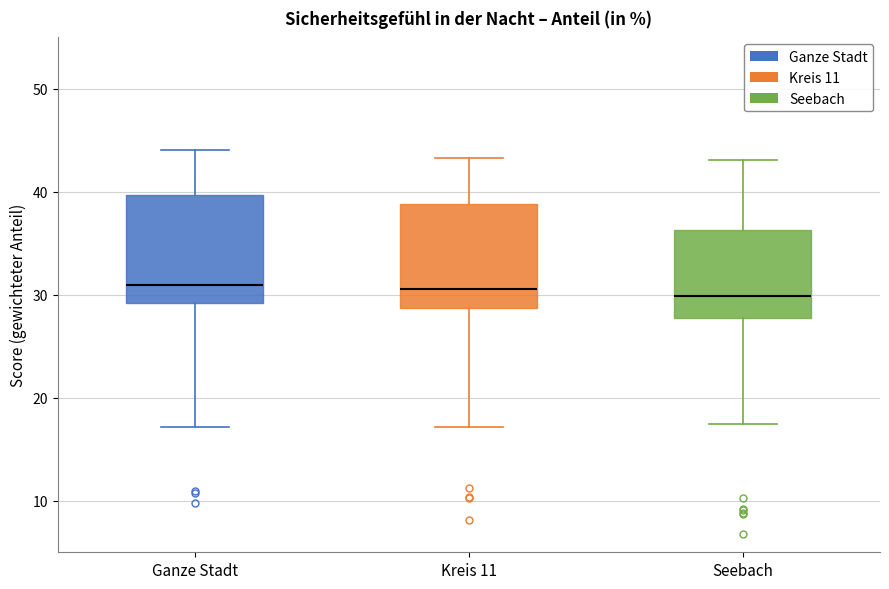

Reading left to right, transcribe this box plot: for each box, give where its median line is, the range the box spans, and where its two whiskers end, as read against the y-axis. The values are not printed on the chart, so give them approximately, as read against the axis.

Ganze Stadt: median 31, box 29 to 40, whiskers 17 to 44
Kreis 11: median 31, box 29 to 39, whiskers 17 to 43
Seebach: median 30, box 28 to 36, whiskers 17 to 43